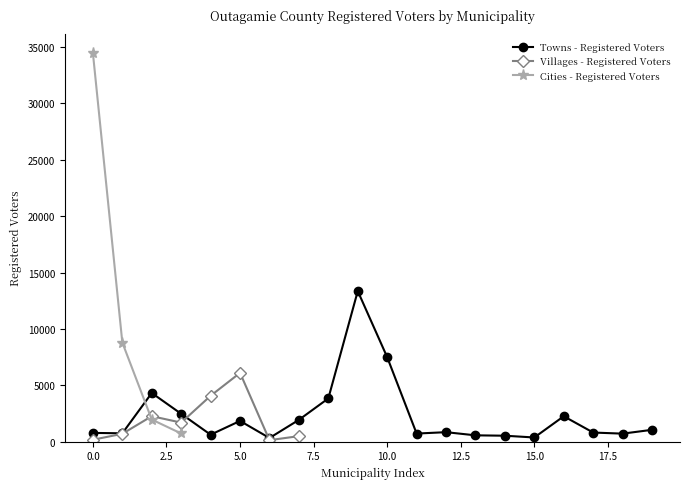

What is the difference between the maximum and minimum values?

13037